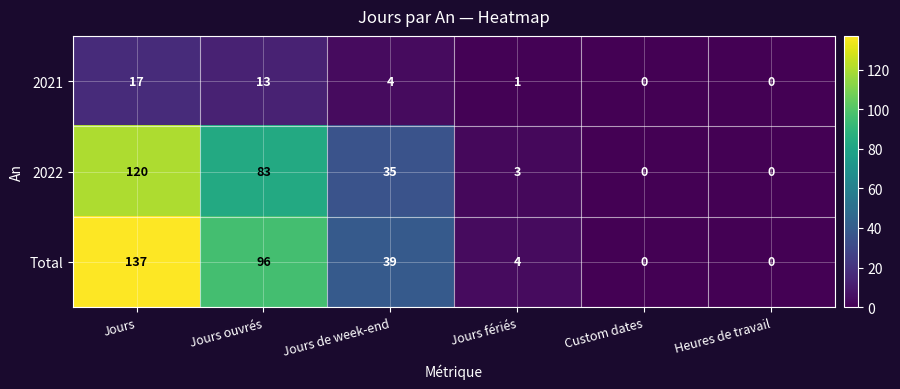

How many distinct data groups are displayed?

3